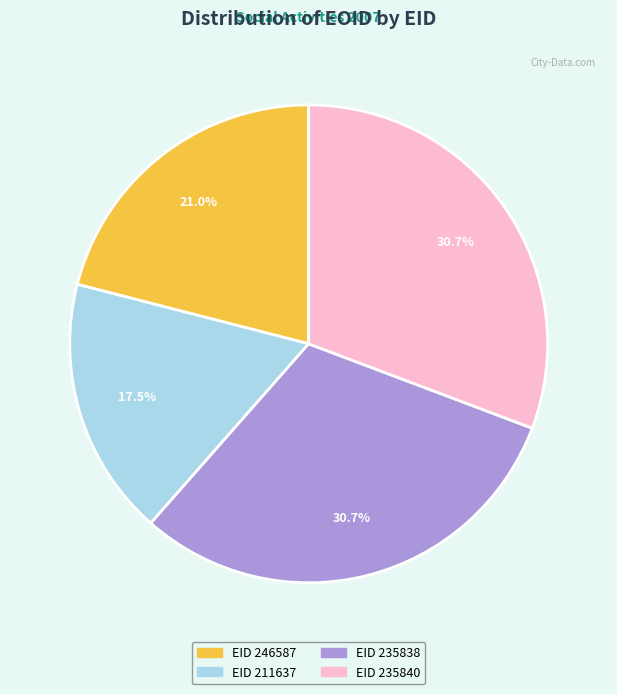

Does any single category account for the majority?

No